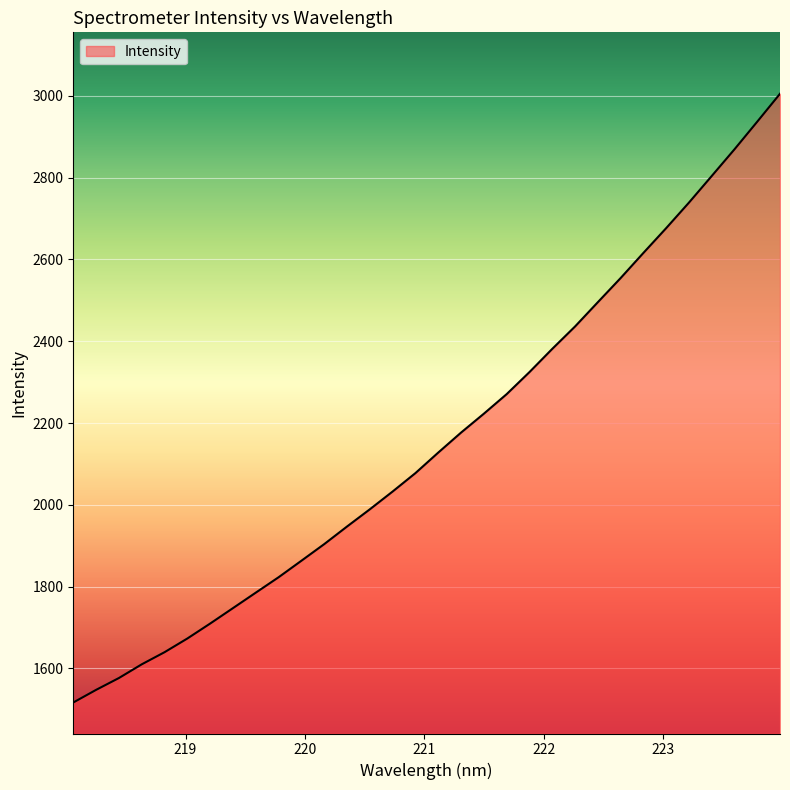

What is the smallest value displayed?

1516.5